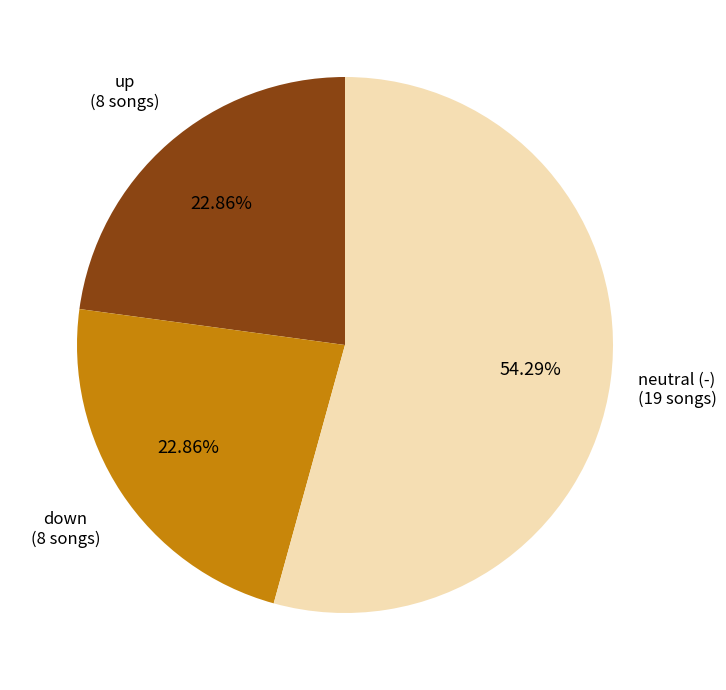

How many slices are in this pie chart?

3